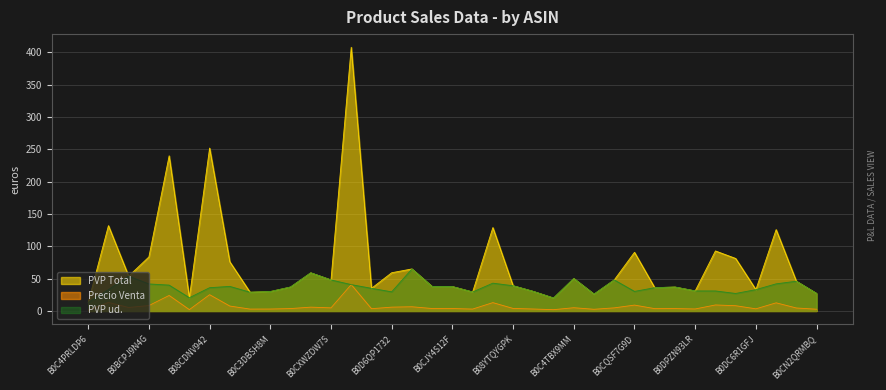

True or false: PVP ud. has a value of 67.7 at B0D4B3D869.

False